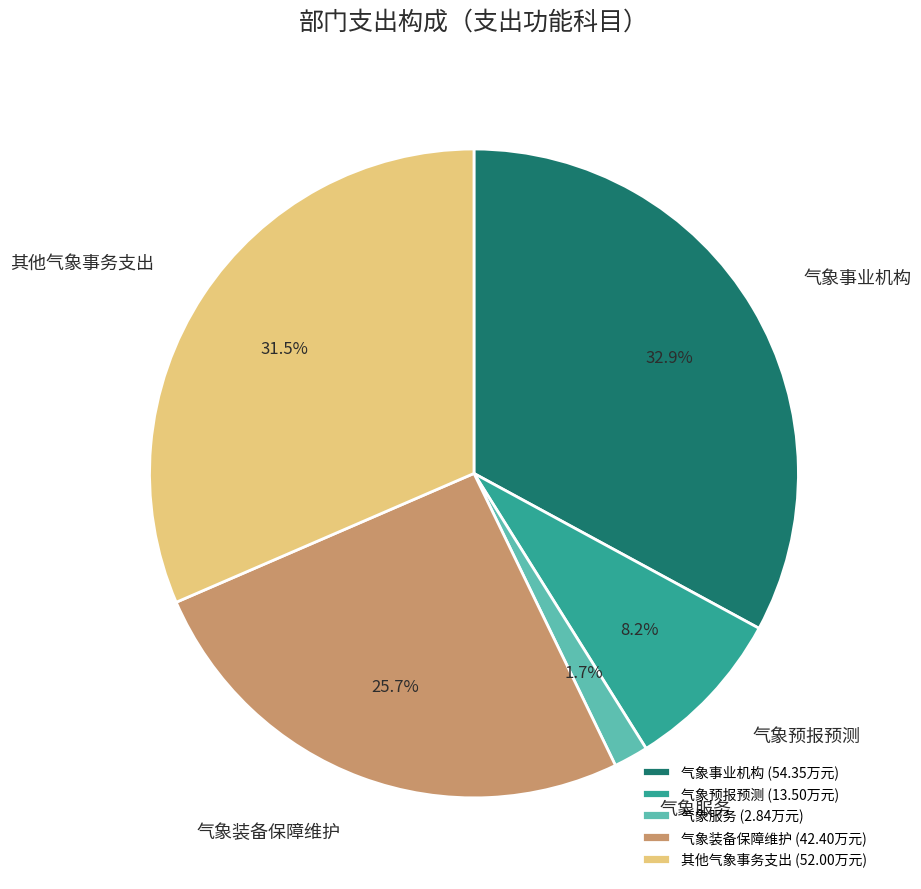

To the nearest percent, what is the average slice percentage?

20%